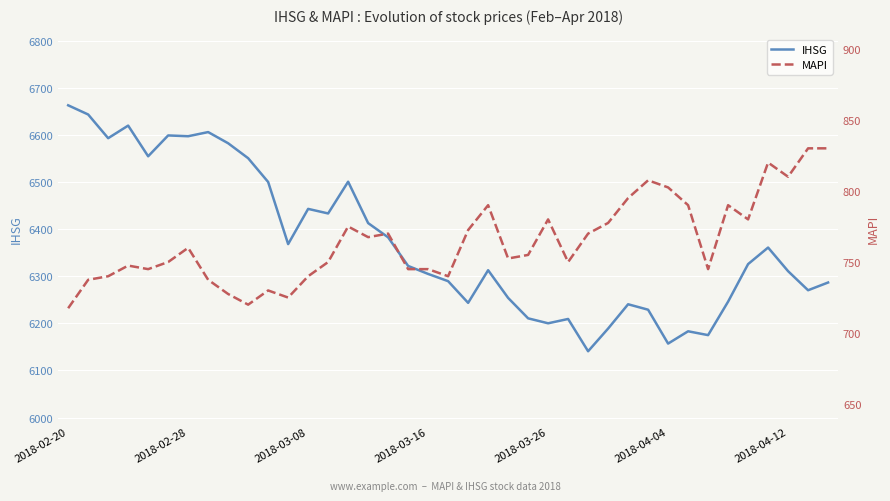

How many lines are shown in the chart?

2